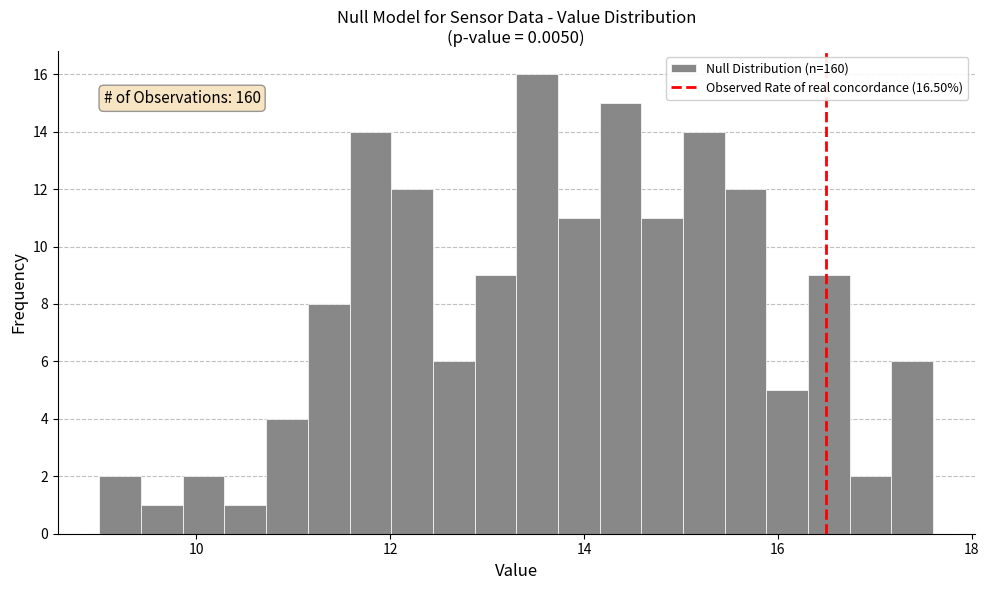

Read against the x-axis, roughly where is the centre of the tallest bar?

13.6